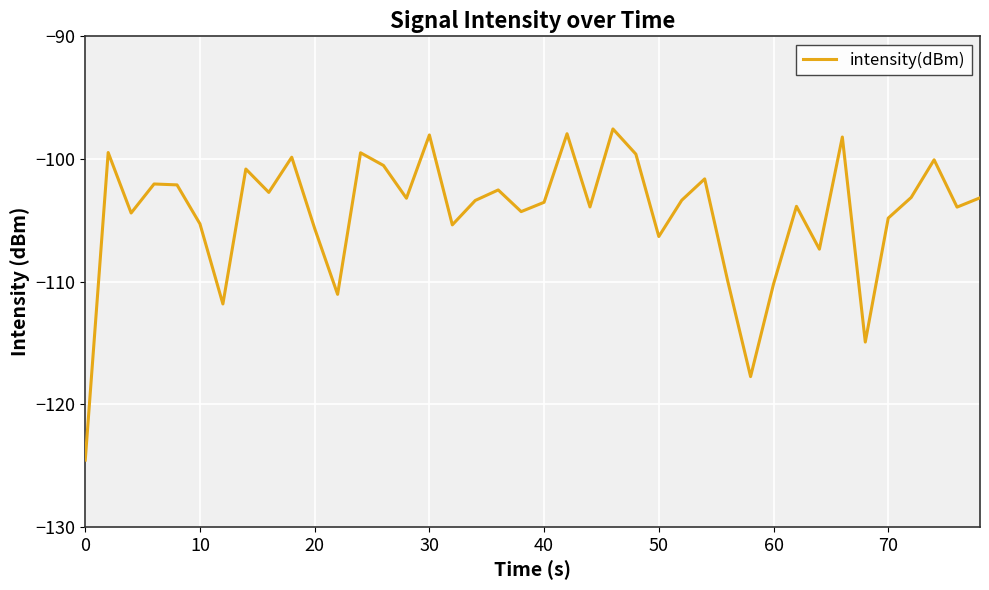

What is the average value?

-104.4